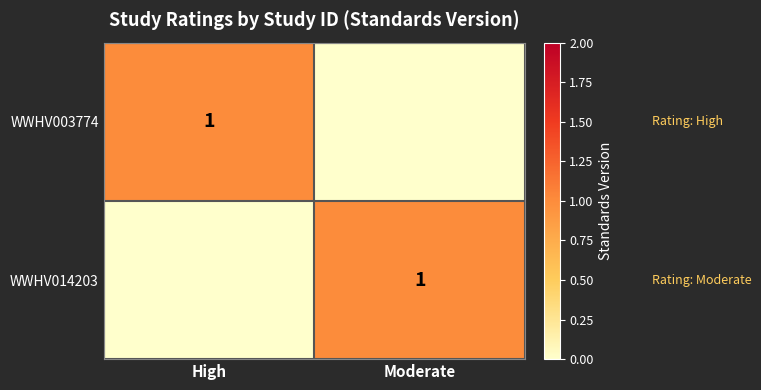

The WWHV014203 series shows 0 at Moderate. True or false?

False